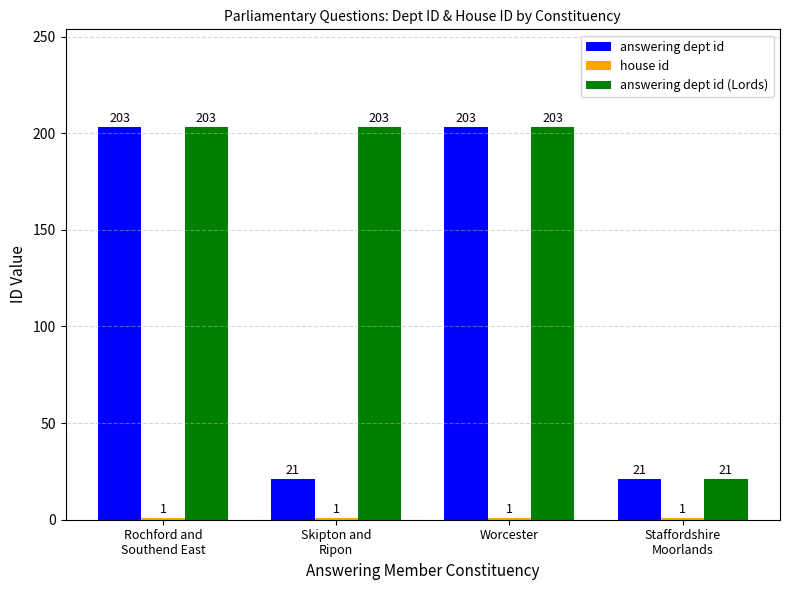

What is the greatest value displayed?

203